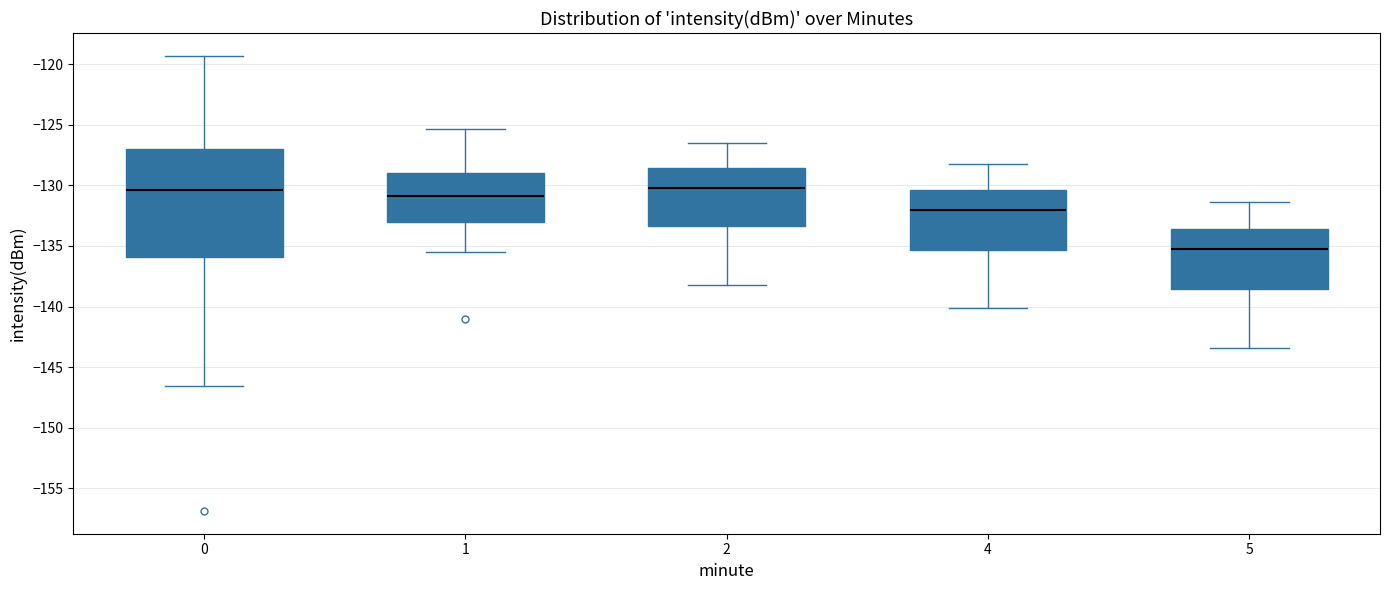

Reading left to right, read every box against the y-axis: the position of its median line, the range the box covers, and the ends of its whiskers. The values are not printed on the chart, so give them approximately, as read against the axis.

0: median -130.5, box -136.0 to -127.0, whiskers -146.5 to -119.5
1: median -131.0, box -133.0 to -129.0, whiskers -135.5 to -125.5
2: median -130.0, box -133.5 to -128.5, whiskers -138.0 to -126.5
4: median -132.0, box -135.5 to -130.5, whiskers -140.0 to -128.0
5: median -135.5, box -138.5 to -133.5, whiskers -143.5 to -131.5